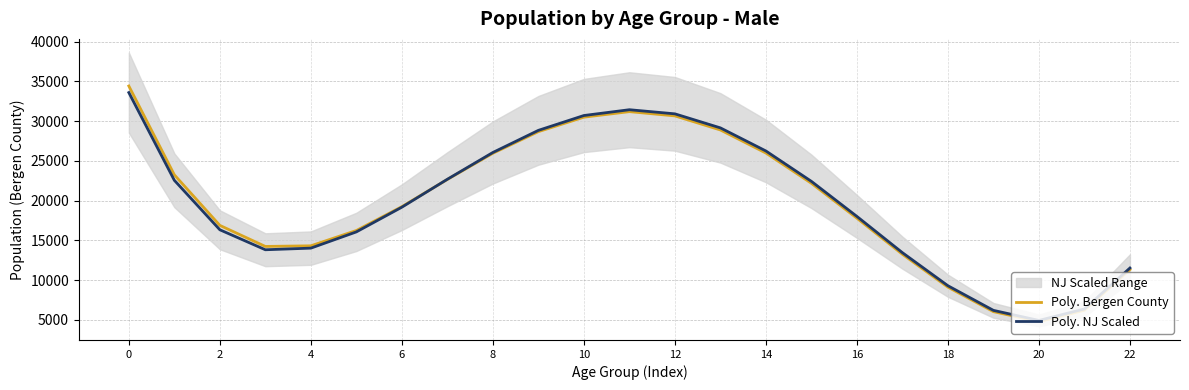

What is the smallest value displayed?

4757.5